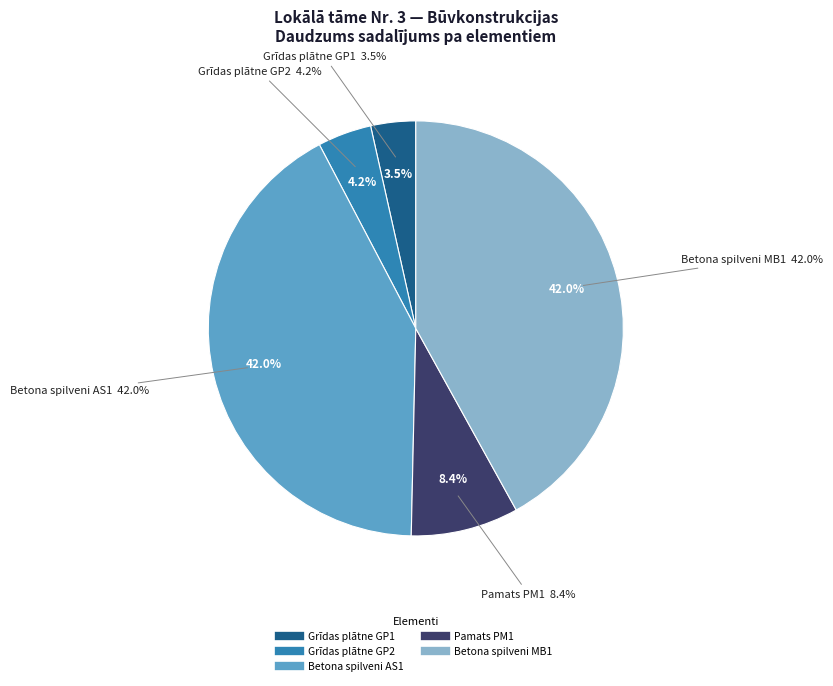

The Pamats PM1 slice represents 8% of the pie. True or false?

True